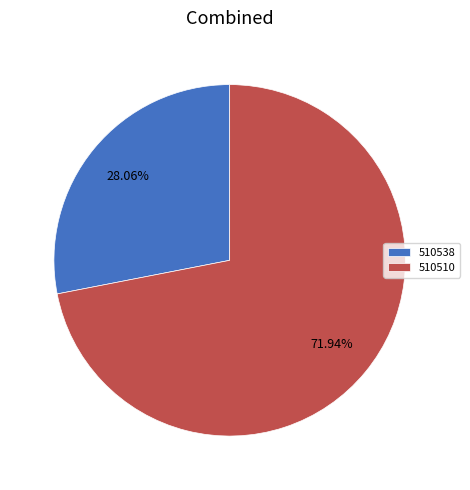

The 510510 slice represents 79% of the pie. True or false?

False